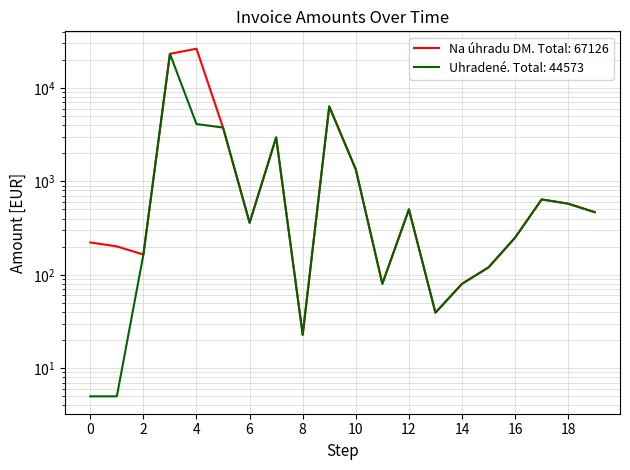

Which series has the largest range (max minus min)?

Na úhradu DM